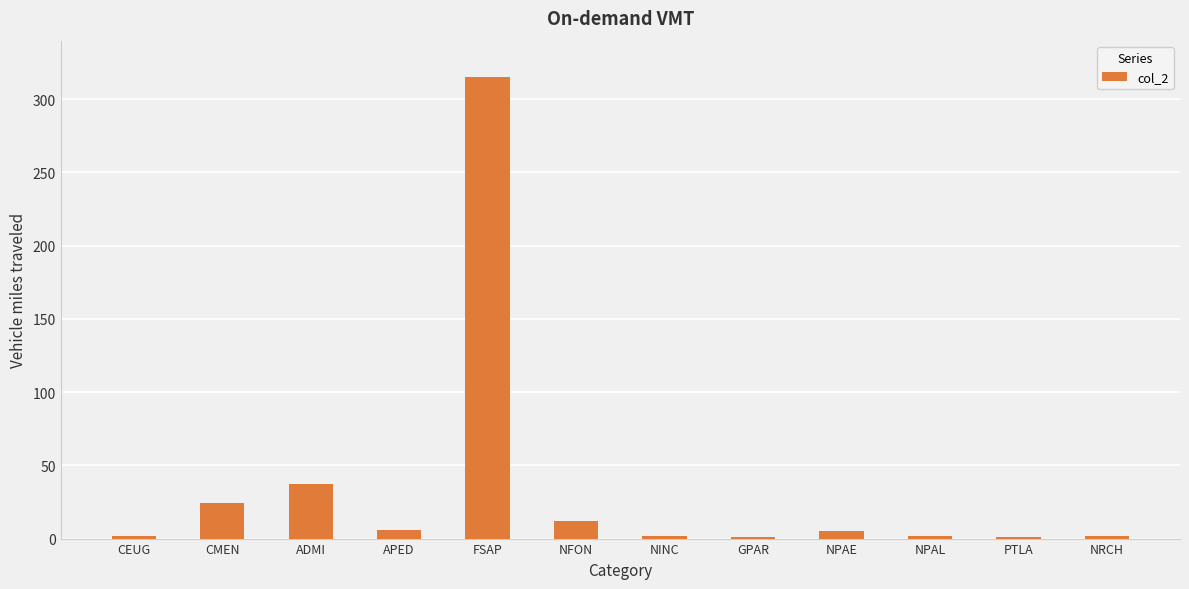

Approximately how many times larger is the value at NPAE compared to NRCH?

2.5